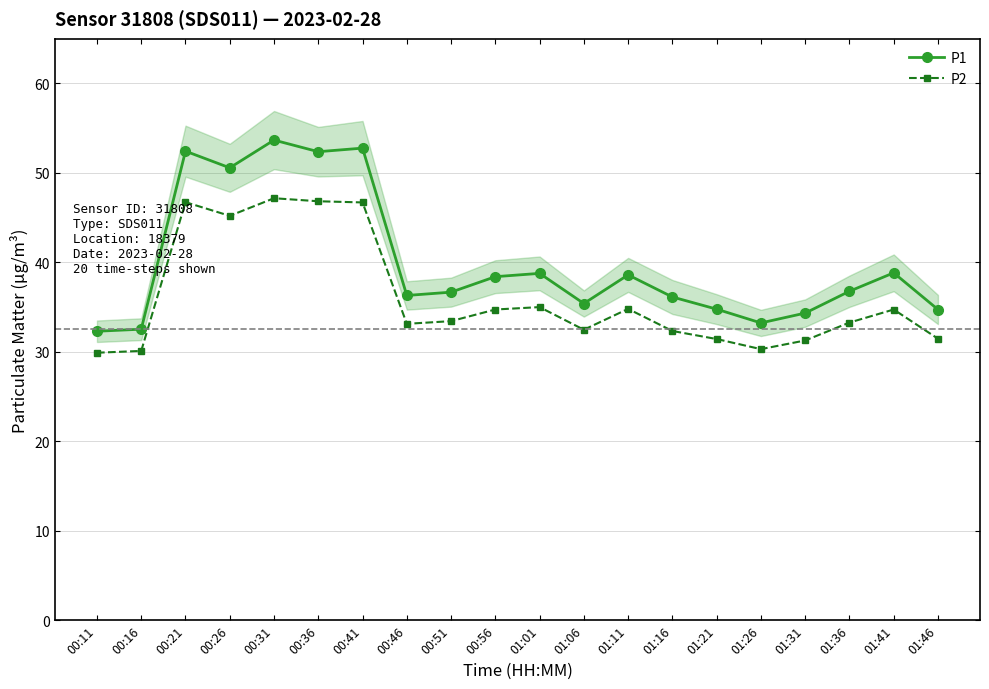

Reading right to left, list all the values displayed in this chart.

P1: 34.7	38.8	36.8	34.3	33.2	34.8	36.1	38.6	35.4	38.8	38.4	36.7	36.3	52.8	52.4	53.7	50.6	52.4	32.5	32.3
P2: 31.5	34.7	33.3	31.3	30.3	31.4	32.3	34.8	32.5	35.0	34.7	33.4	33.1	46.7	46.8	47.2	45.2	46.7	30.1	29.9